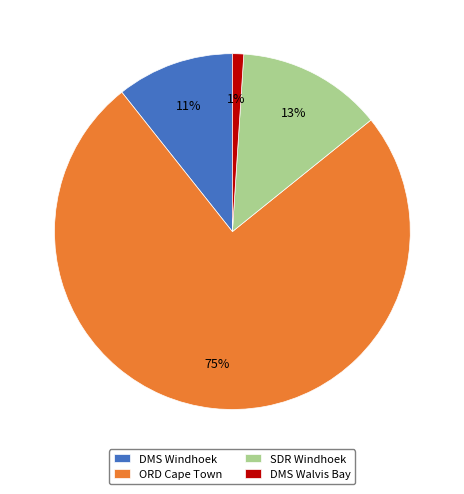

Is it true that ORD Cape Town is 75% of the pie?

True